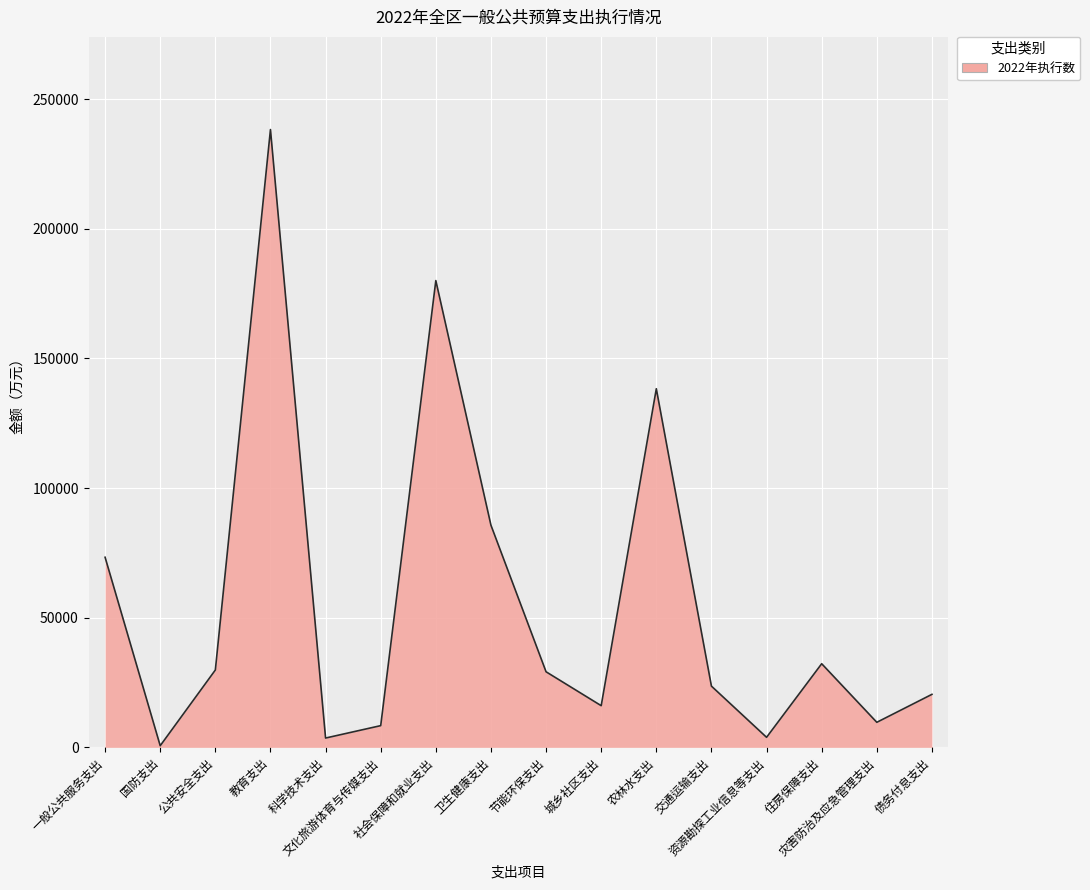

What is the difference between the maximum and minimum values?

237627